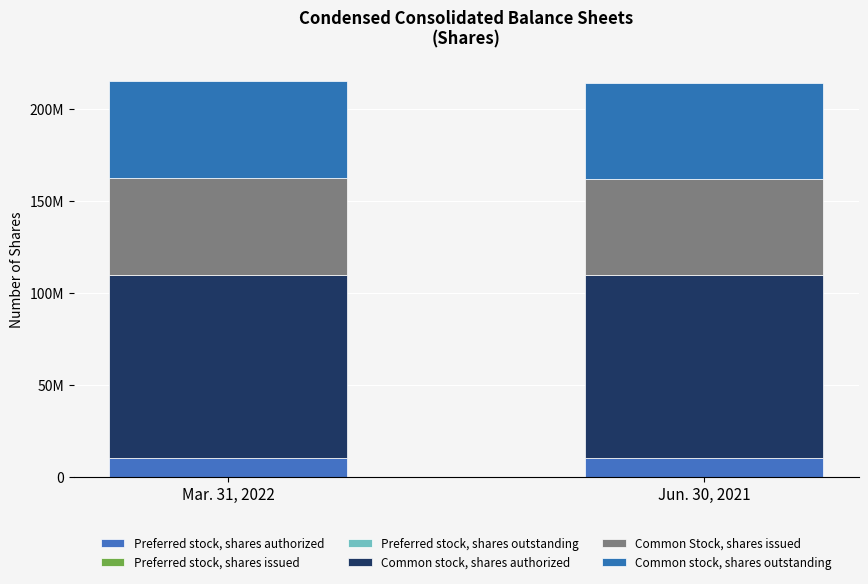

What is the sum of the Common stock, shares authorized values at Jun. 30, 2021 and Mar. 31, 2022?

200000000